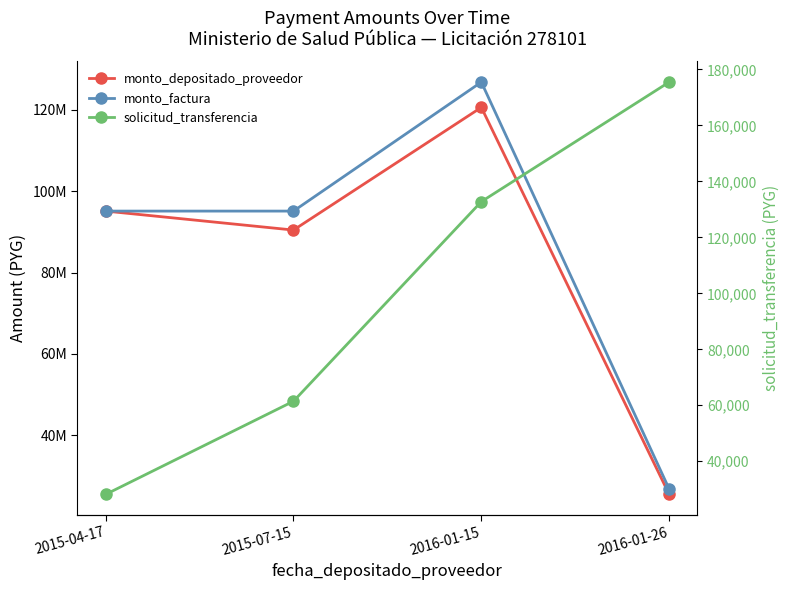

At which label is monto_depositado_proveedor closest to 73053282?

2015-07-15